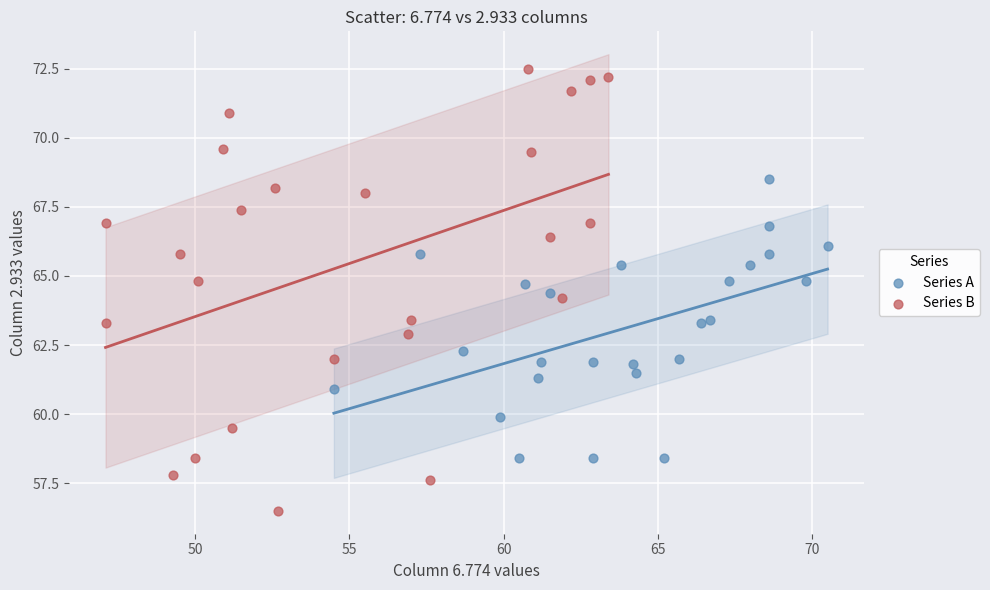

Which series has the widest spread of Y values?

Series B